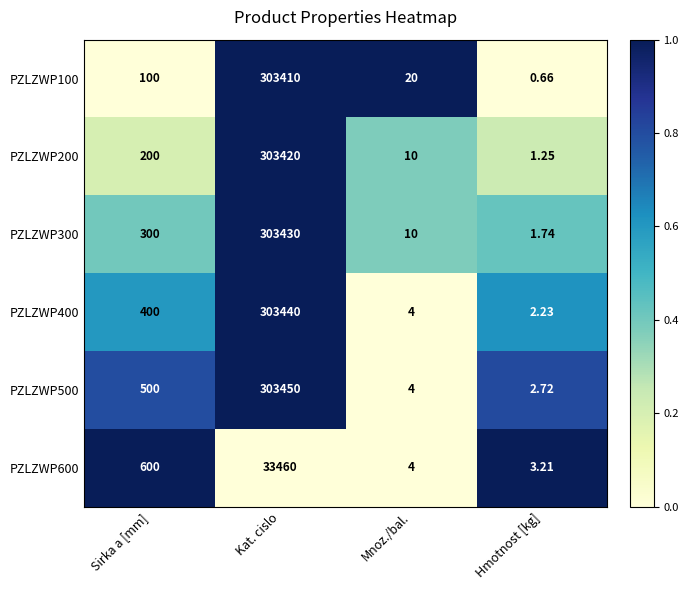

Where is PZLZWP400 nearest to the value 151721?

Sirka a [mm]